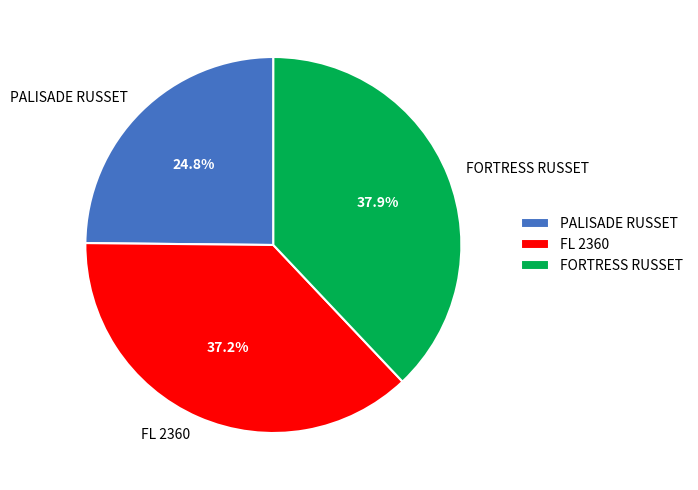

Rank the categories by value from lowest to highest.

PALISADE RUSSET, FL 2360, FORTRESS RUSSET